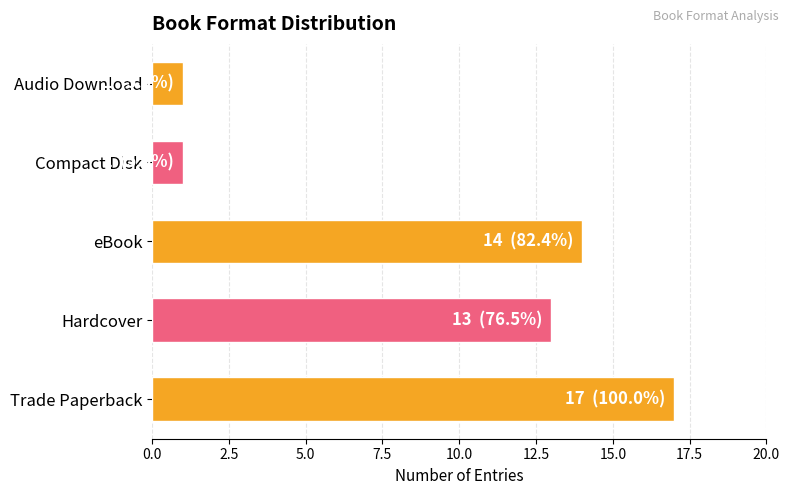

What is the sum of all values?

46